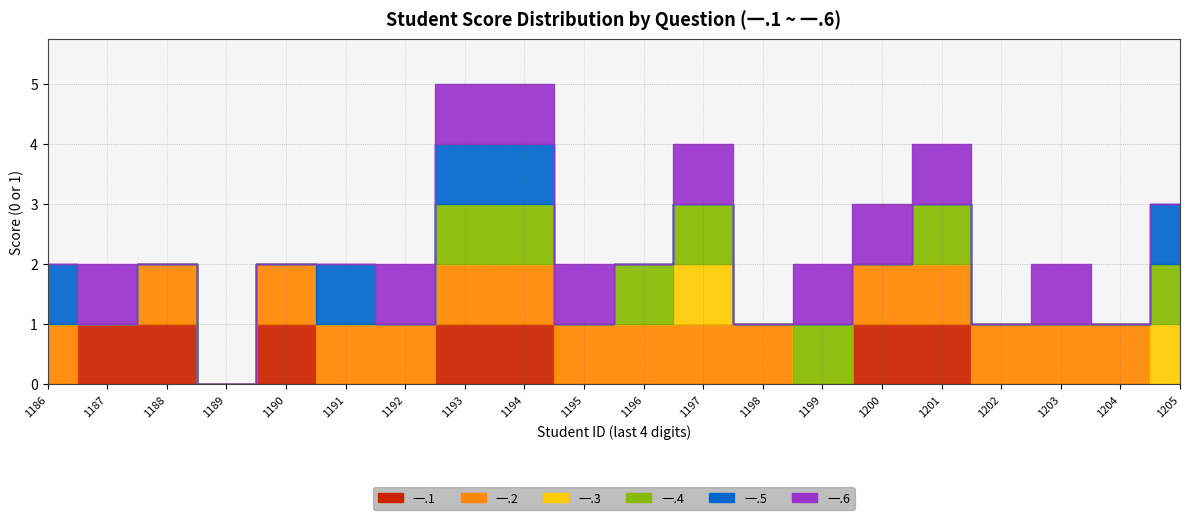

What is the difference between the maximum and minimum values in the 一.2 series?

1